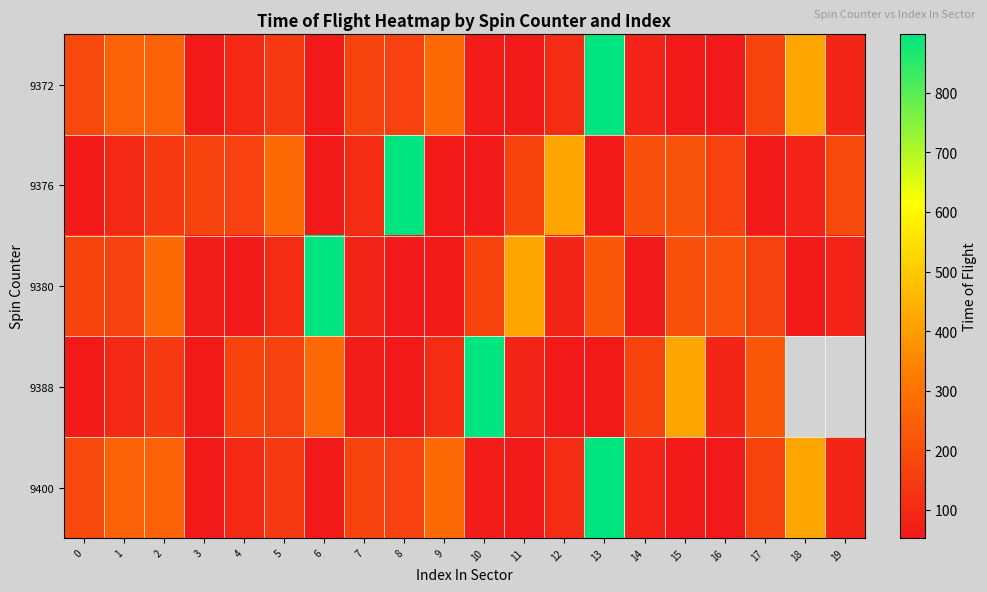

At how many categories does at least one series exceed 824?

4